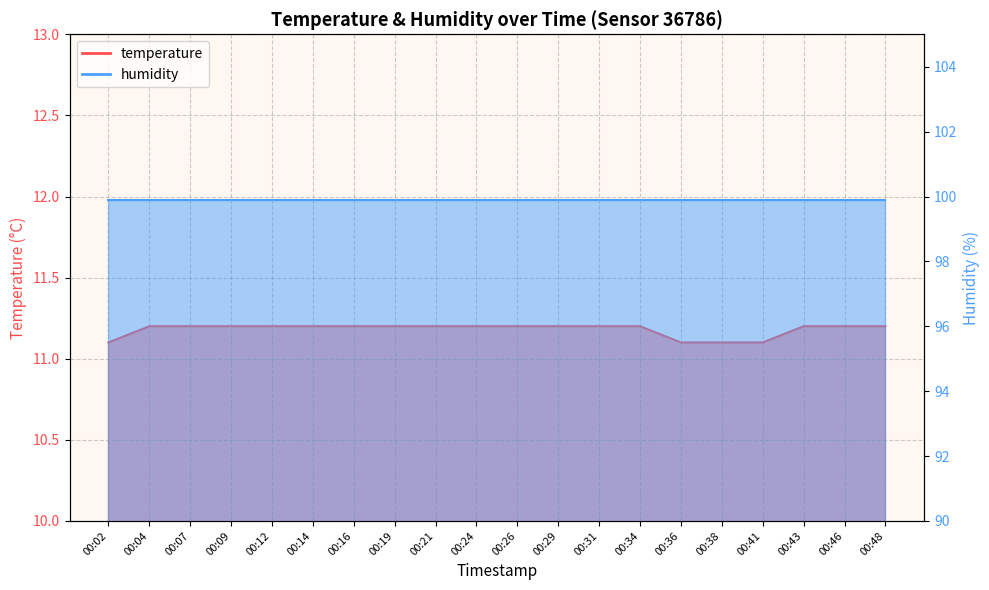

Is it true that the value at 00:26 is 11.2?

True